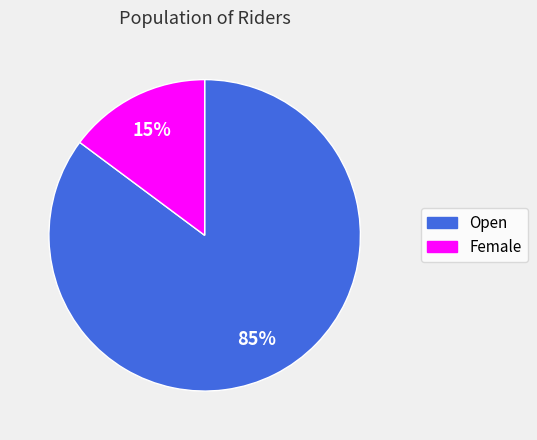

To the nearest percent, what is the combined percentage of Female and Open?

100%